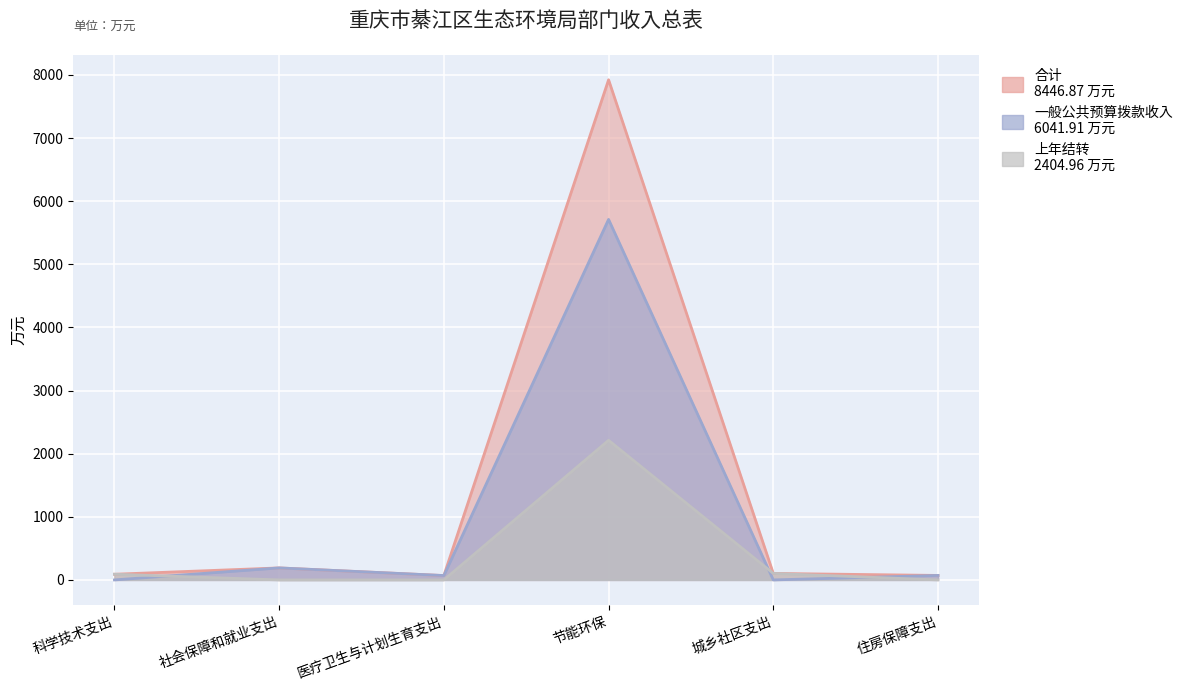

At which category is the sum across all series the highest?

节能环保